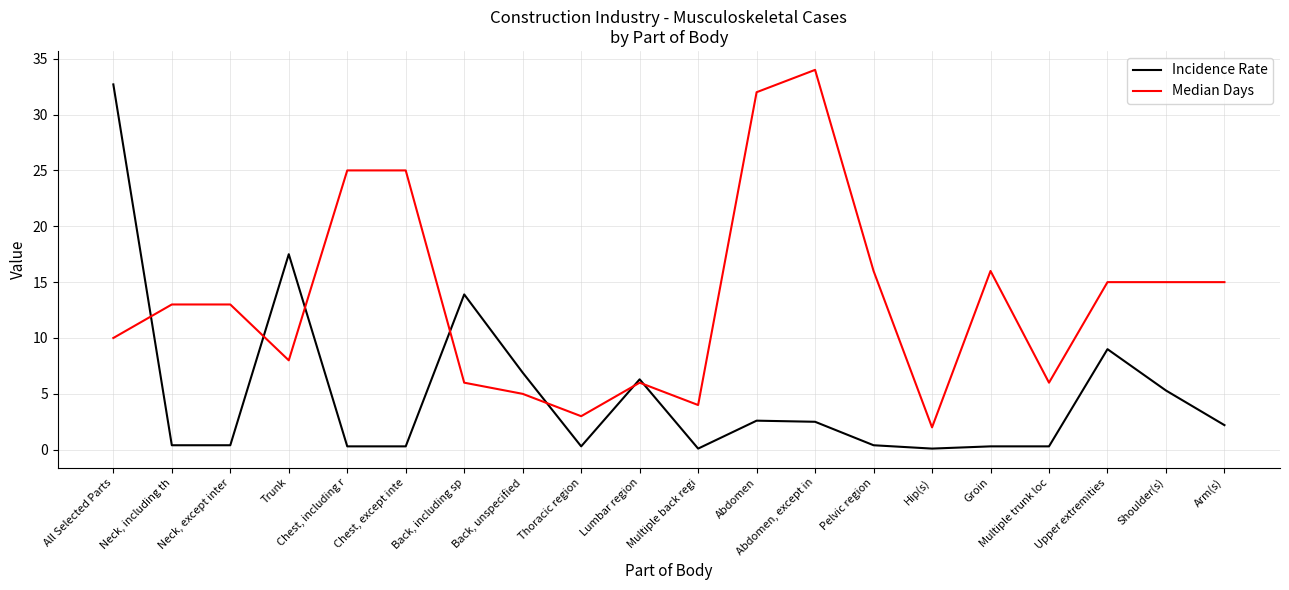

Rank the series by their average value, from lowest to highest.

Incidence Rate, Median Days